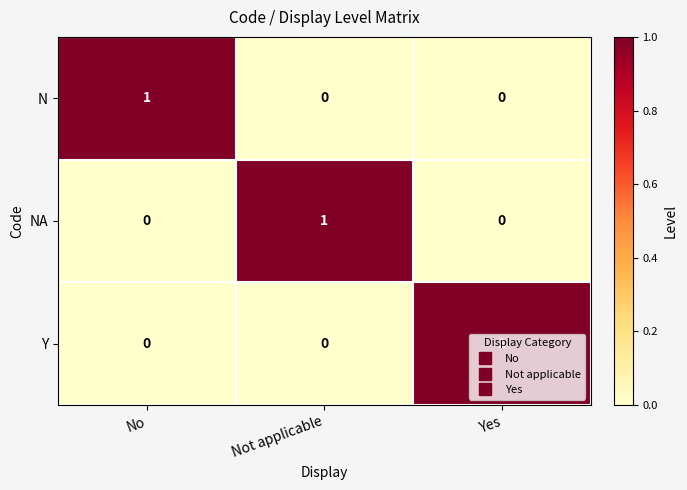

At how many categories does at least one series exceed 0?

3